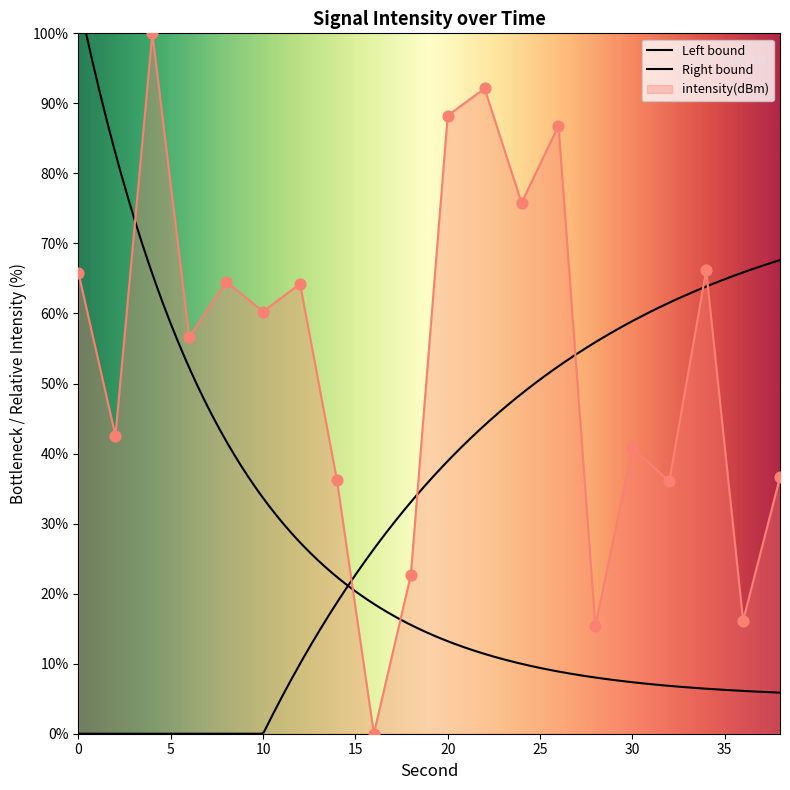

What is the ratio of the value at 20 to the value at 34?

1.3